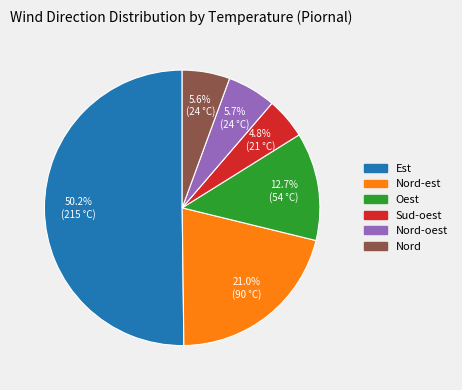

To the nearest percent, what is the average slice percentage?

17%